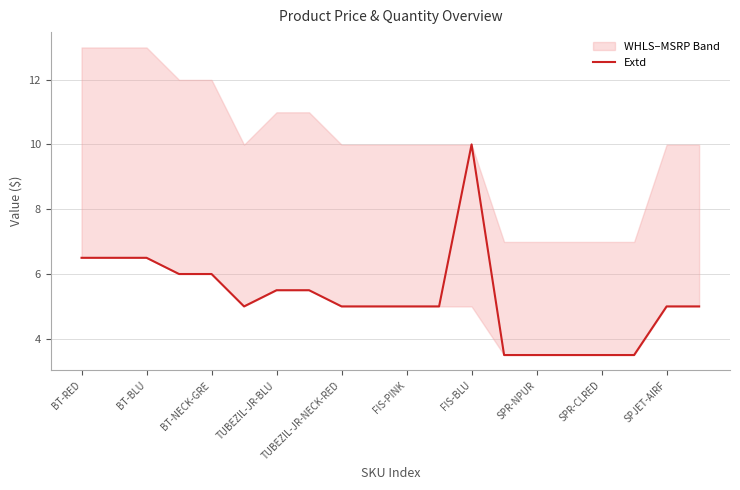

What is the value of the 14th point from the left?

3.5